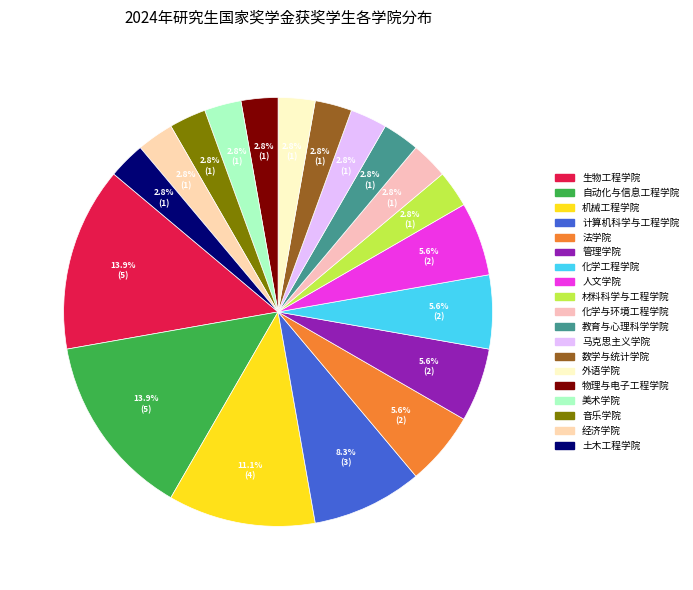

Between 化学与环境工程学院 and 外语学院, which is larger?

化学与环境工程学院